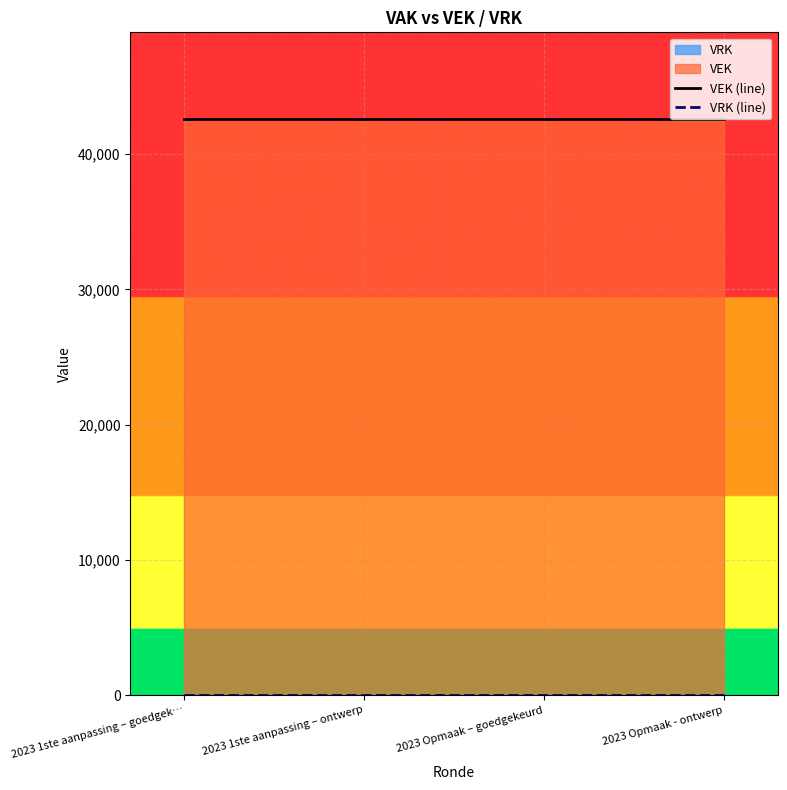

What is the approximate value of VEK (line) at 2023 Opmaak – goedgekeurd?

42611